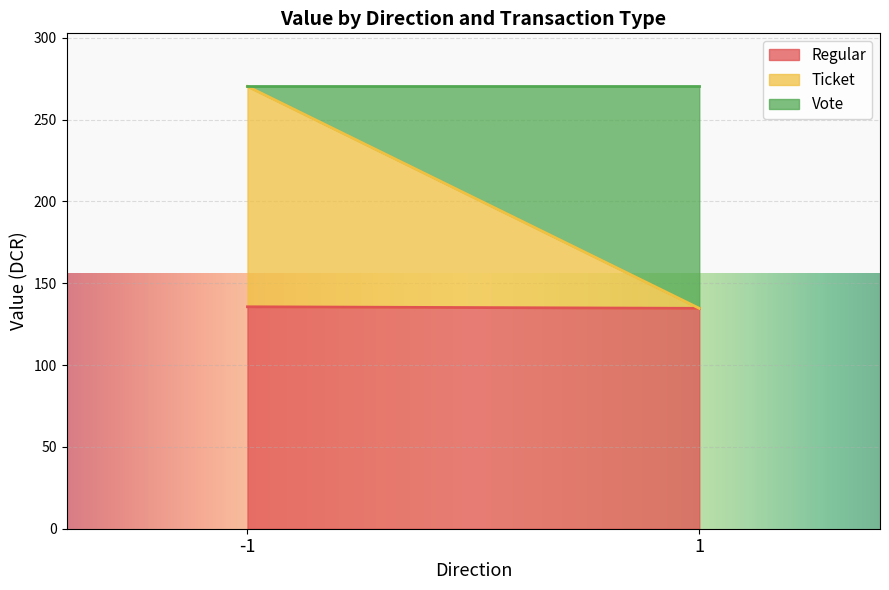

What is the total value across all series at -1?

270.3